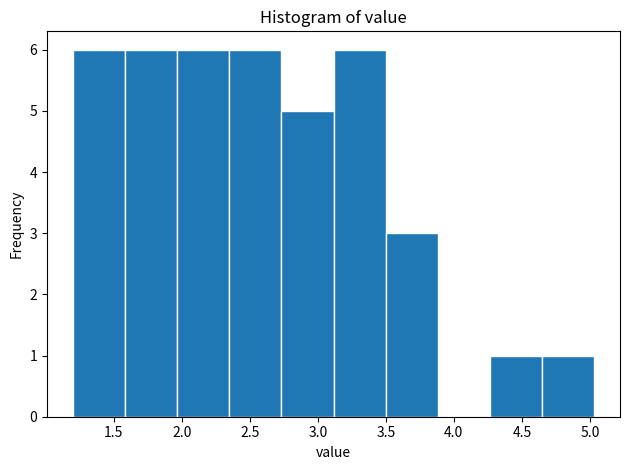

Reading left to right, transcribe this chart: for each bar, give the range it covers on the x-axis and its height. Neither the bar edges nor the heights are printed on the chart, so give them approximately, as read against the axes.

1.20 to 1.60: 6
1.60 to 1.95: 6
1.95 to 2.35: 6
2.35 to 2.75: 6
2.75 to 3.10: 5
3.10 to 3.50: 6
3.50 to 3.90: 3
3.90 to 4.25: 0
4.25 to 4.65: 1
4.65 to 5.05: 1